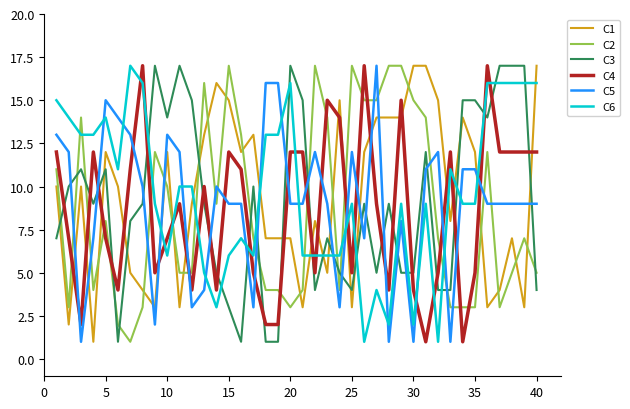

Which series ends up on top after the final intersection of C6 and C2?

C6